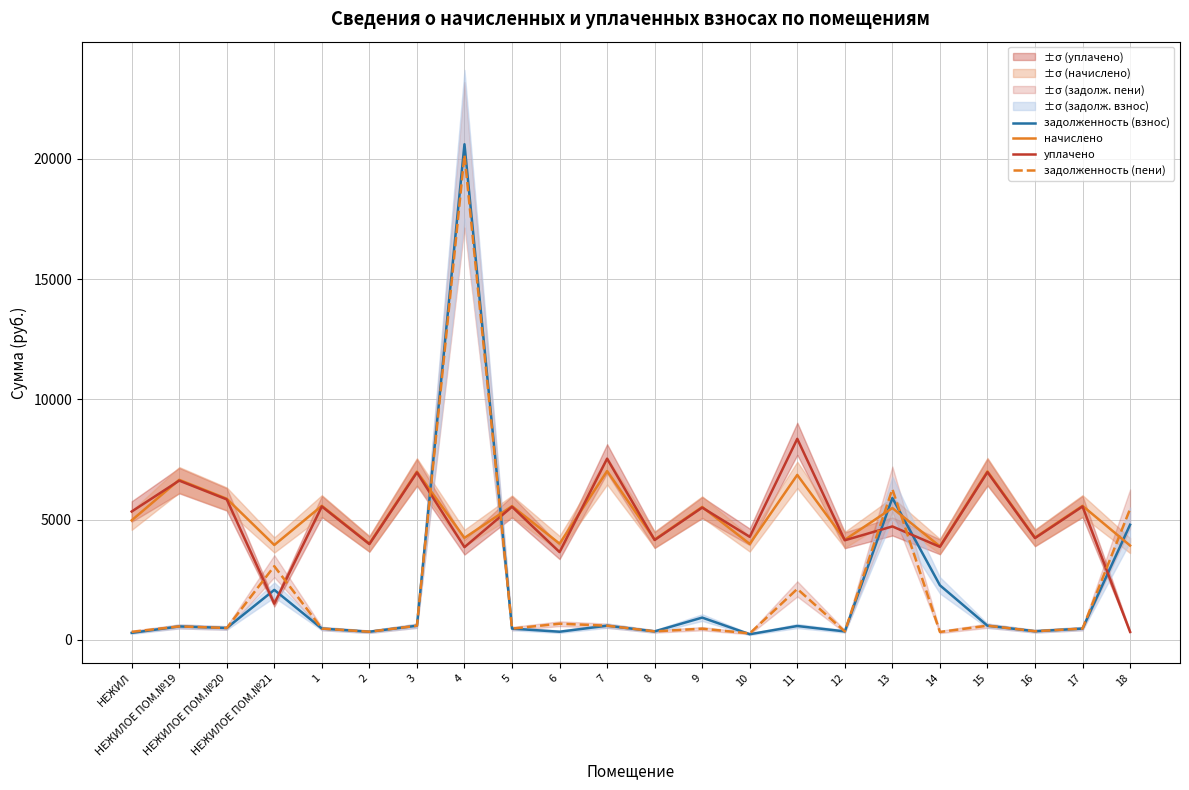

What is the label of the 15th point from the left?

11